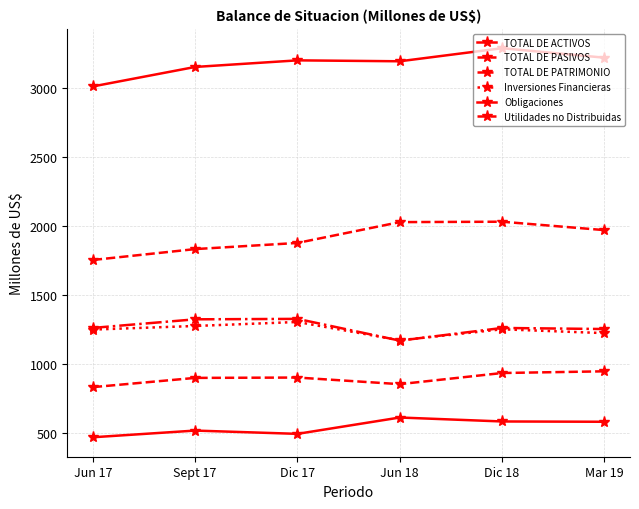

Which series has the widest spread of values?

TOTAL DE PASIVOS